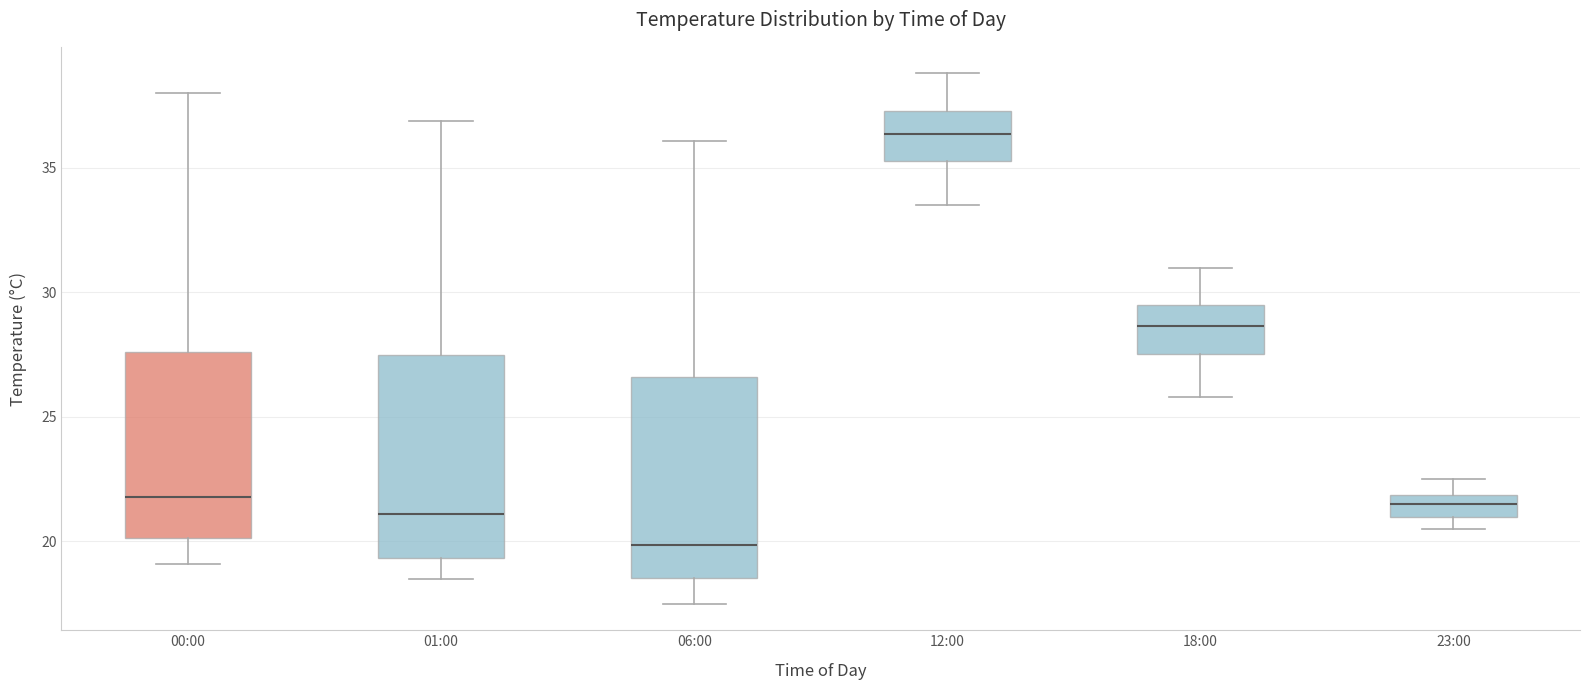

Which box has the highest median line?

12:00